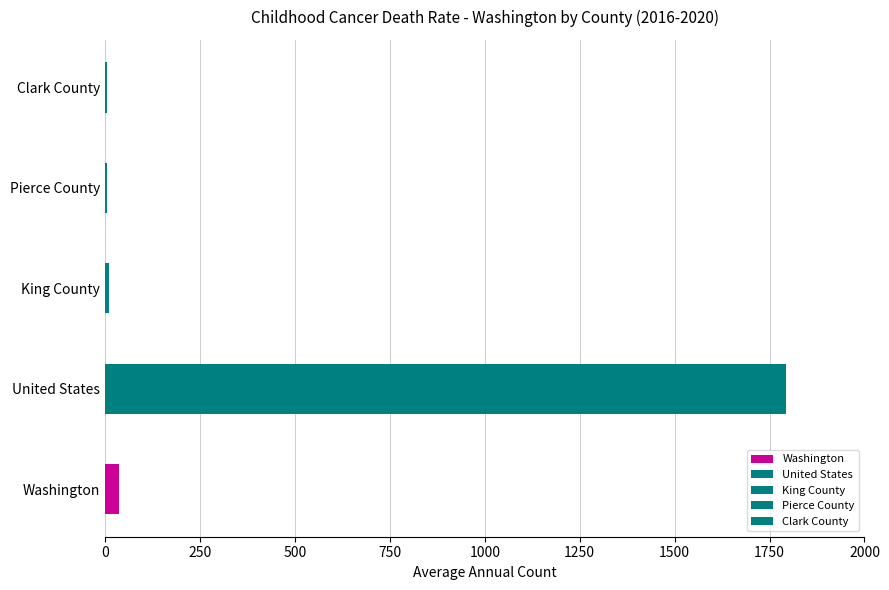

The chart shows a value of 1 at Pierce County. True or false?

False